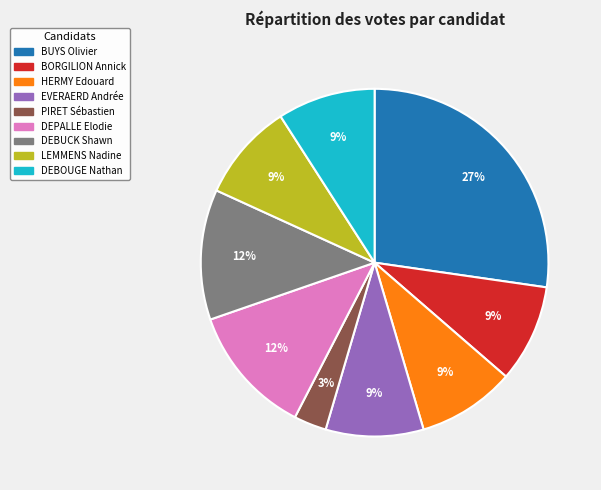

What is the largest slice in the pie chart?

BUYS Olivier